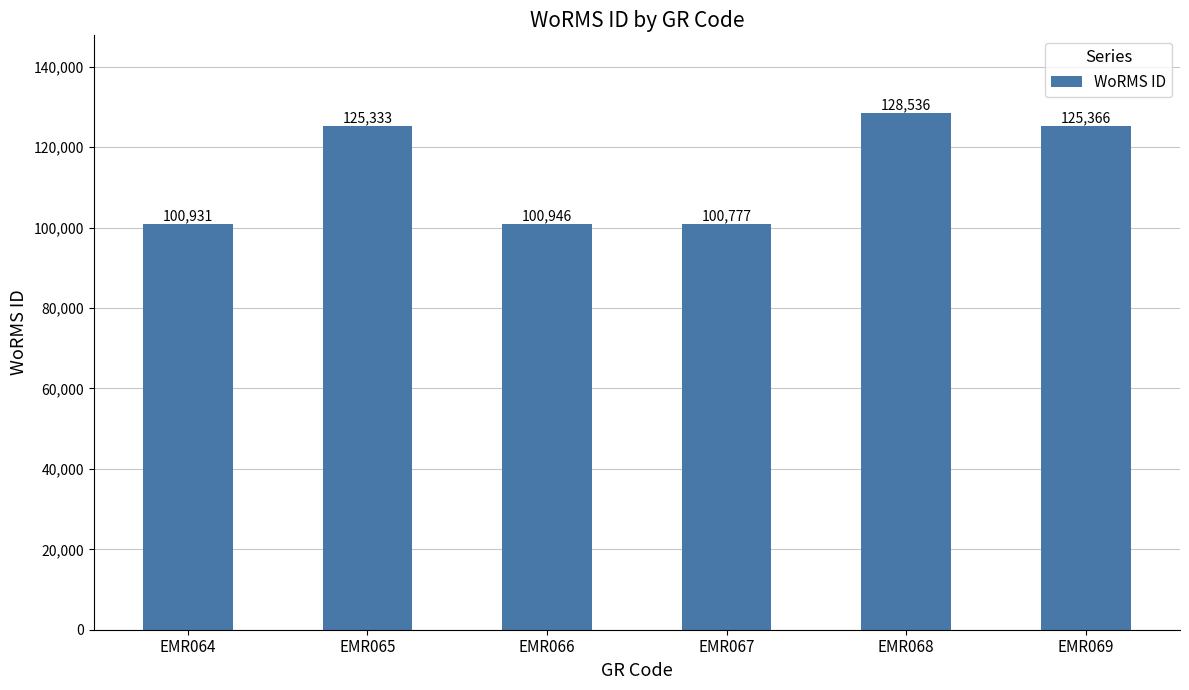

What is the difference between the values at EMR064 and EMR066?

15